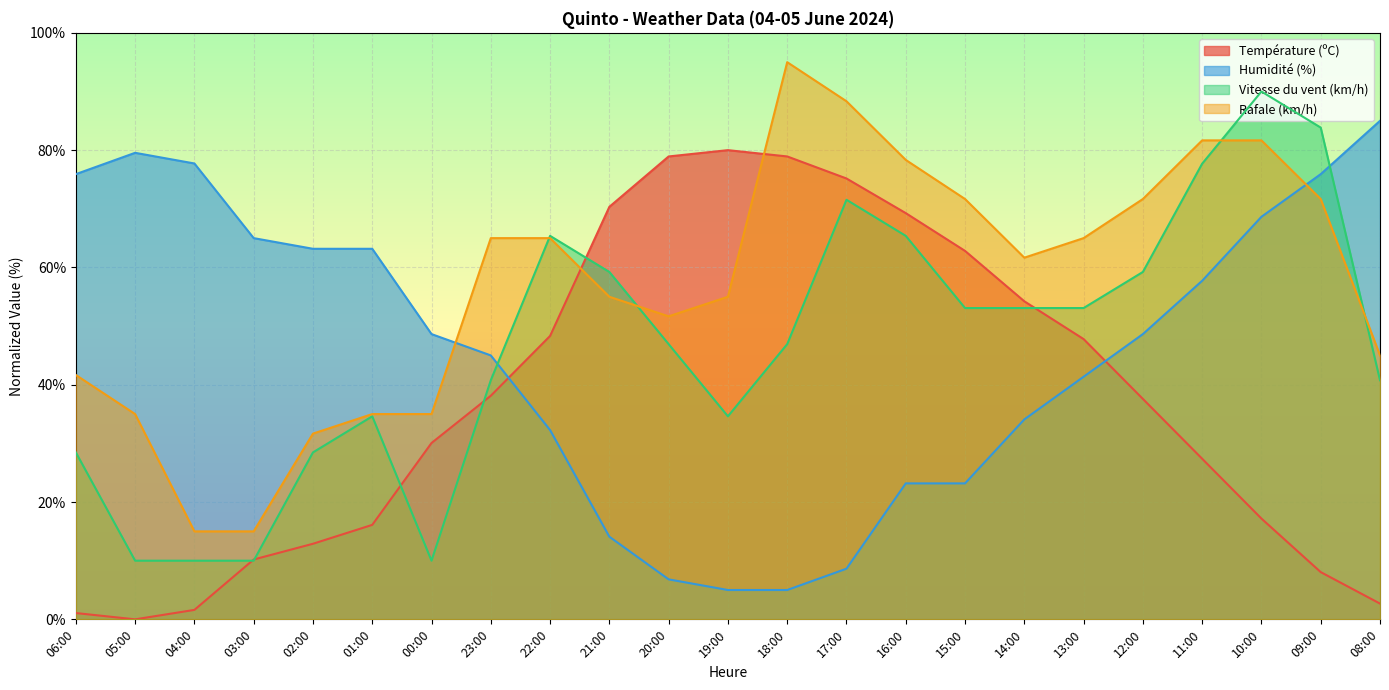

True or false: Température (ºC) has a value of 1.6 at 04:00.

True